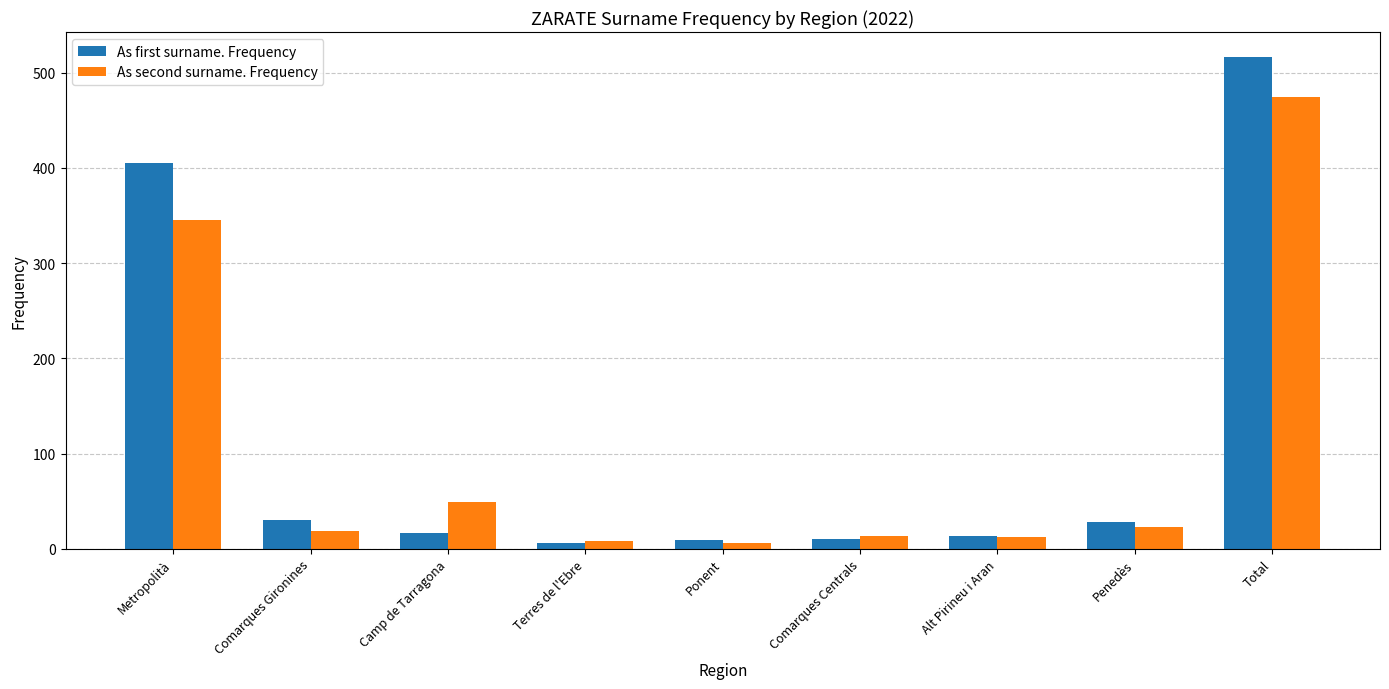

Are the bars grouped side by side (vs. stacked)?

Yes